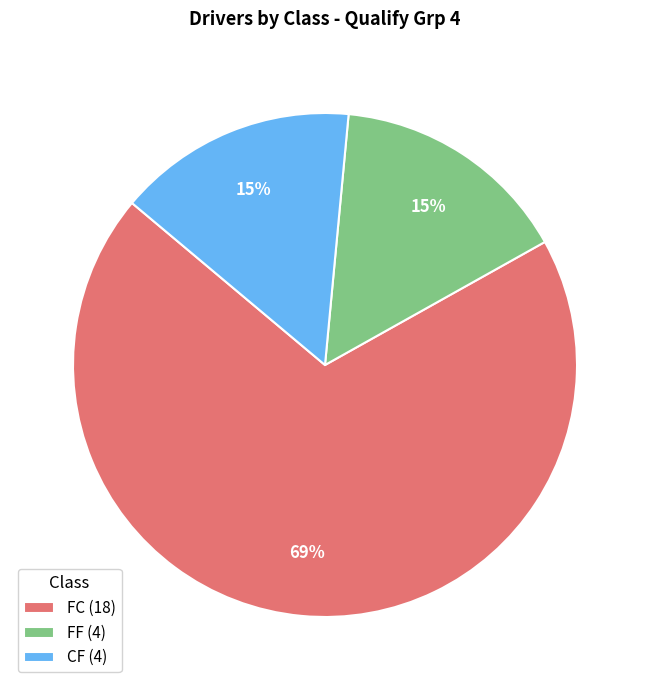

Is it true that FC (18) is 62% of the pie?

False